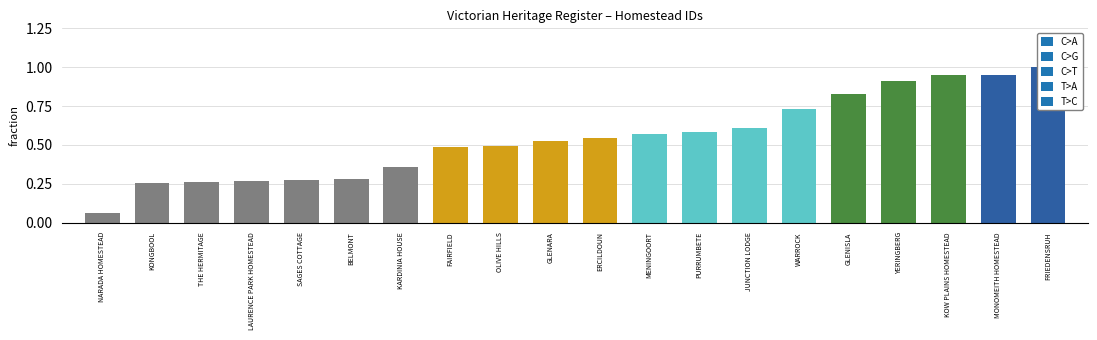

What position from the left is MONOMEITH HOMESTEAD?

19